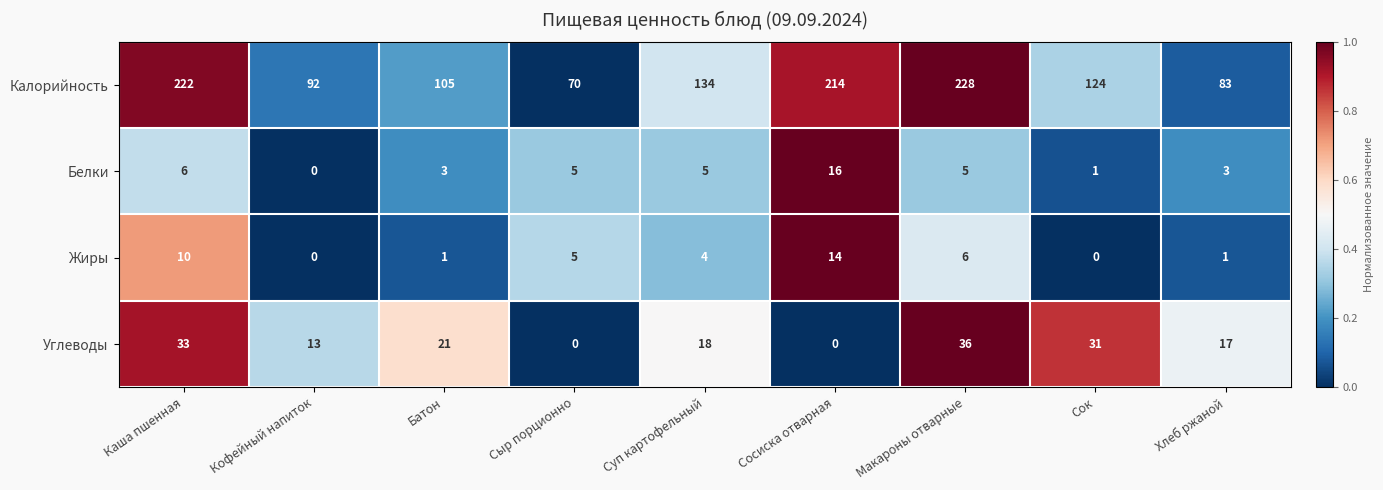

What is the total value across all series at Суп картофельный?

161